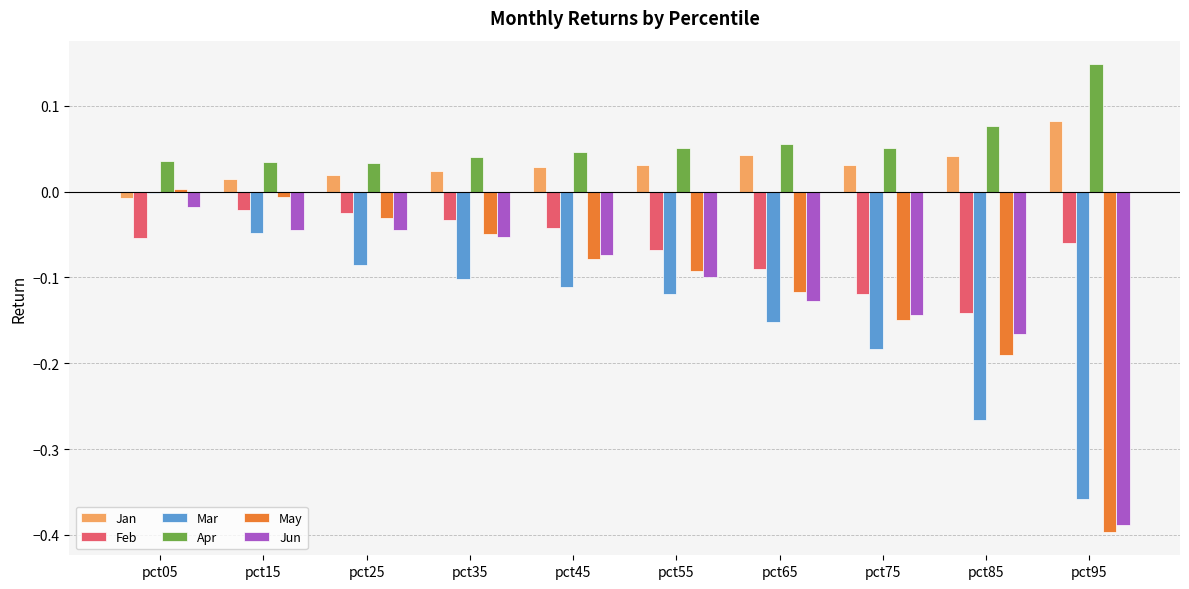

Is it true that May equals -0.2 at pct65?

False